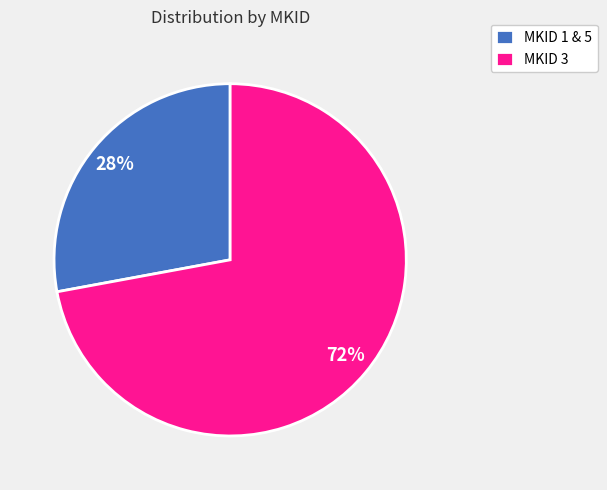

True or false: MKID 1 & 5 accounts for 17% of the total.

False